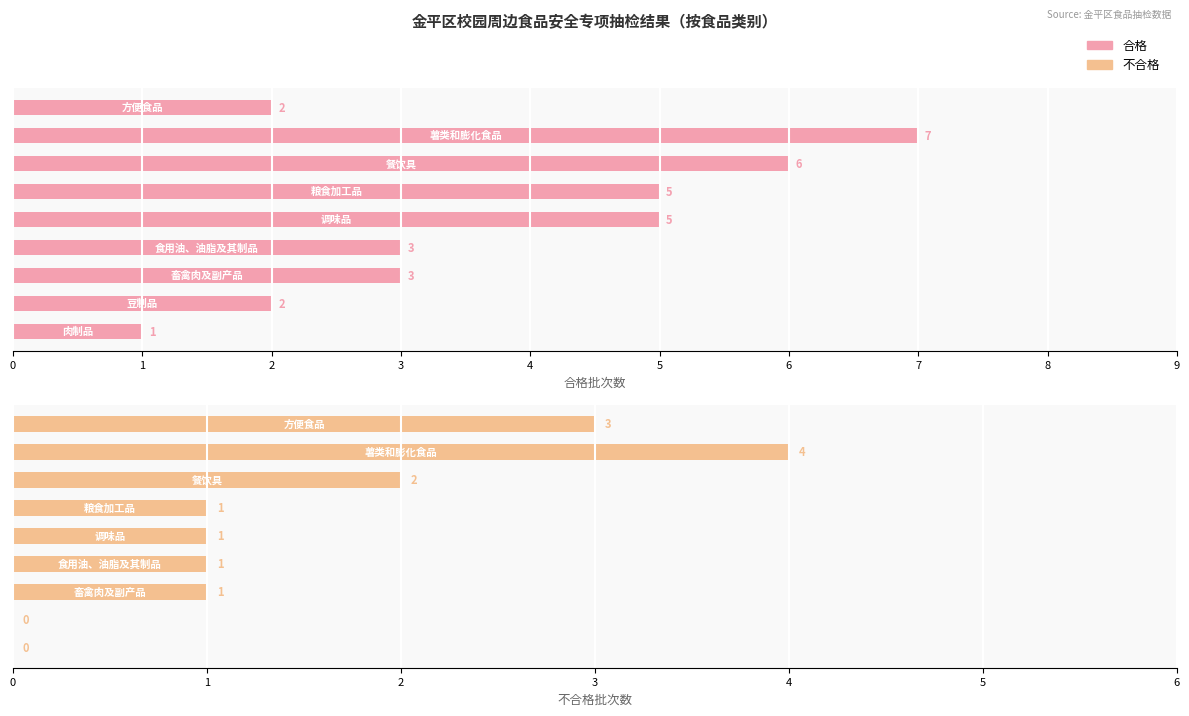

How many series are shown in this chart?

2